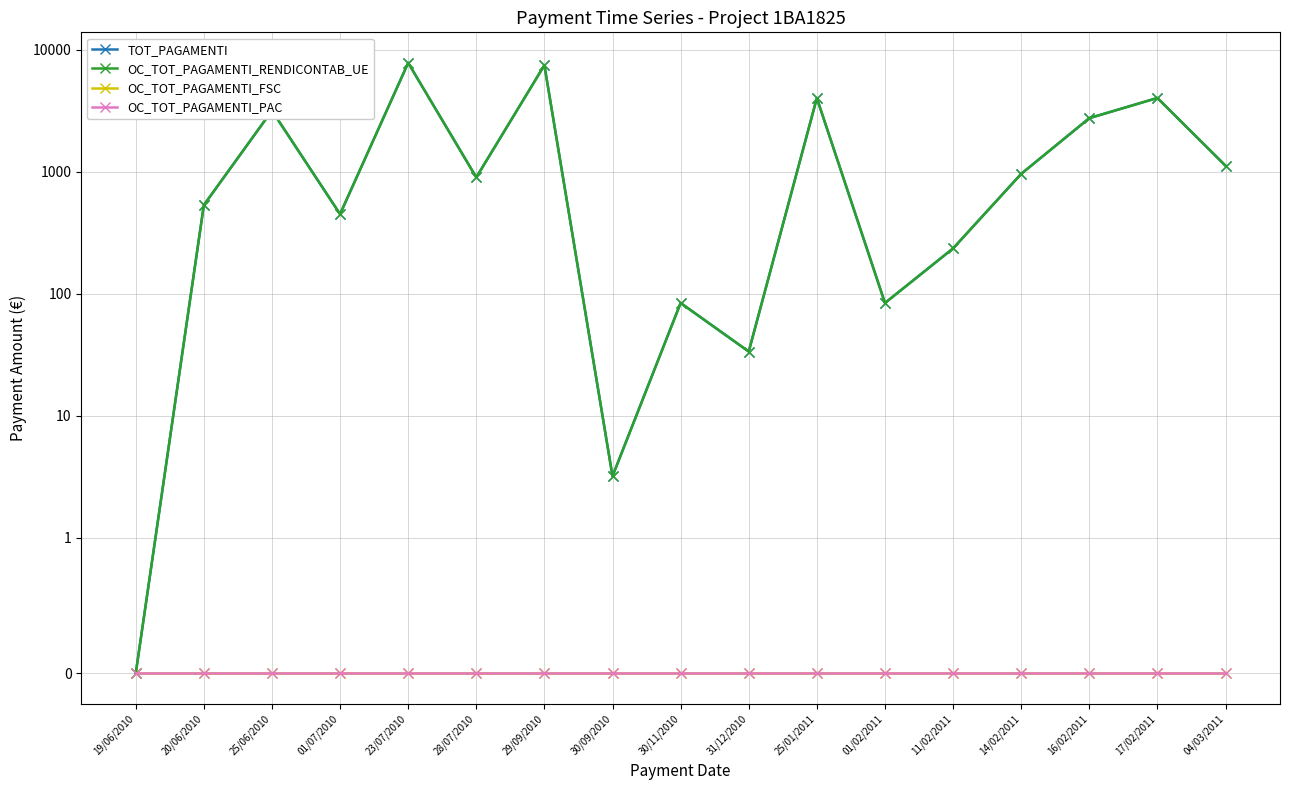

True or false: OC_TOT_PAGAMENTI_FSC and TOT_PAGAMENTI intersect in this chart.

False